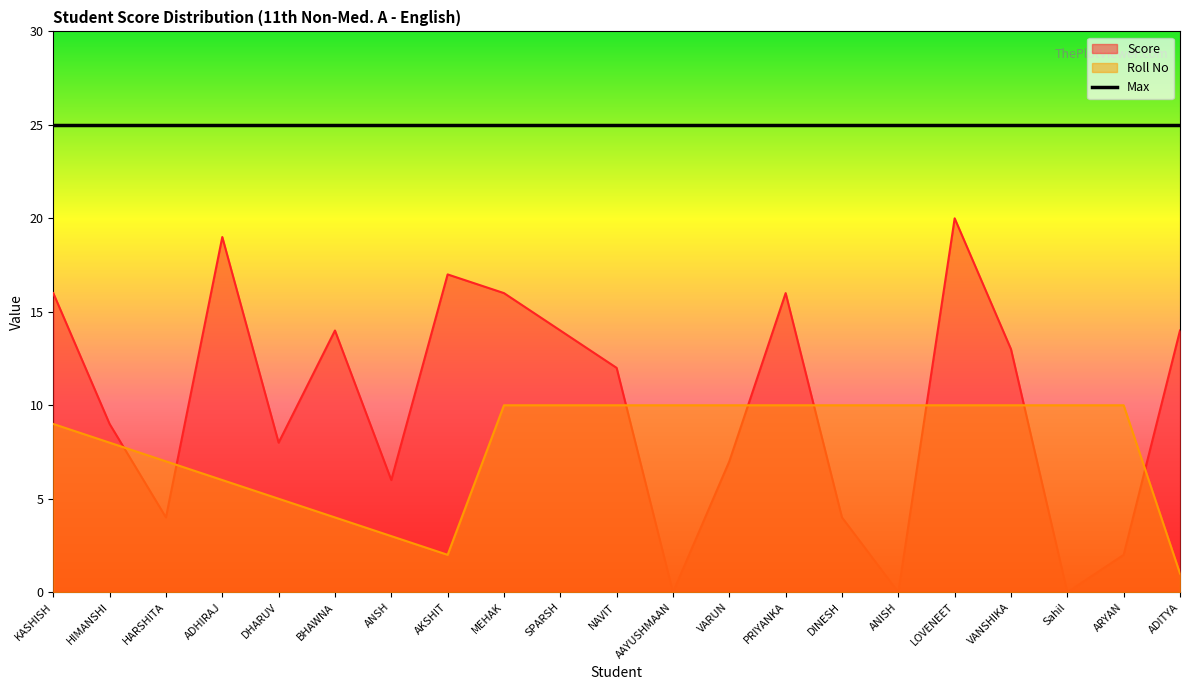

True or false: Roll No and Score cross at least once.

True